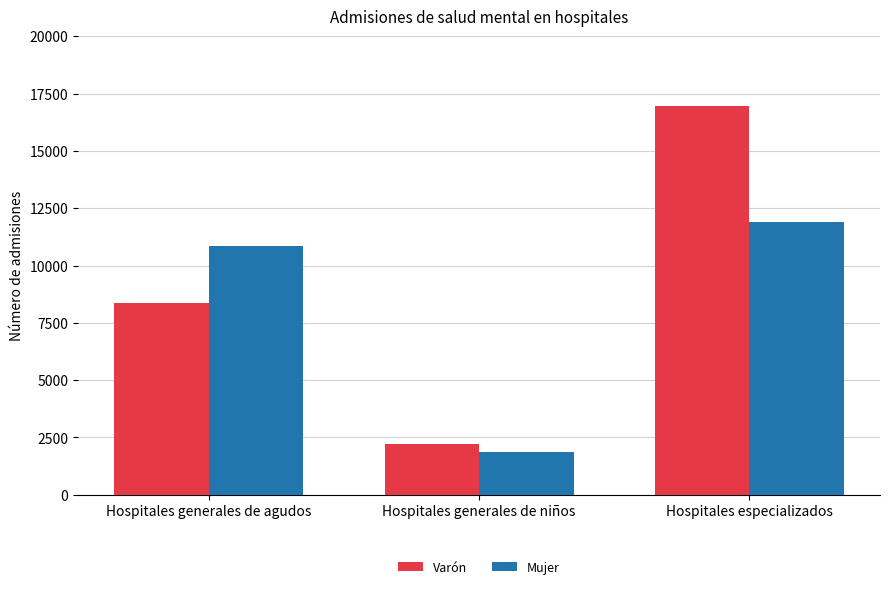

What is the difference between the Mujer values at Hospitales generales de agudos and Hospitales especializados?

1026